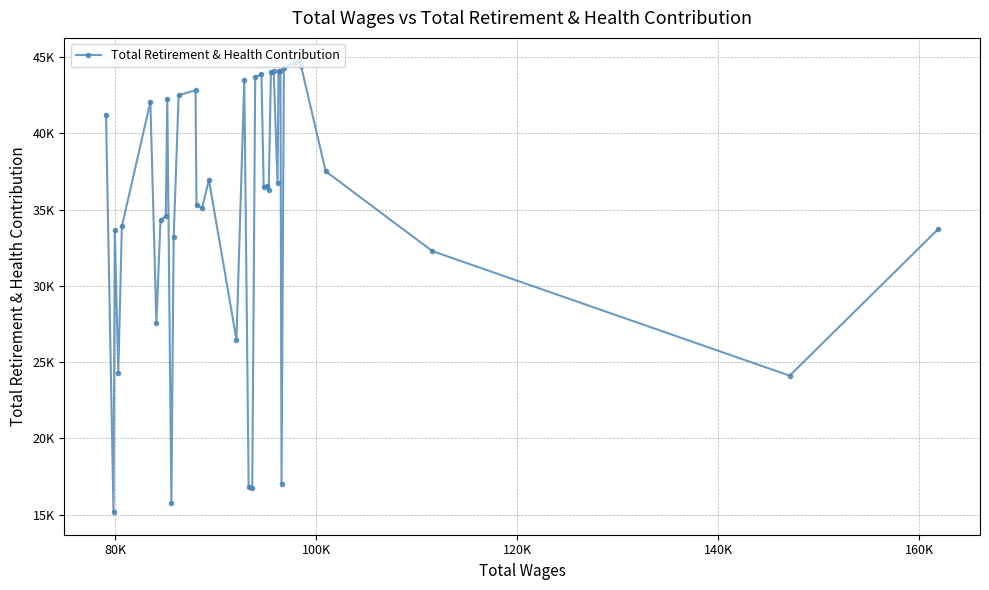

Is this an area chart (filled region under the line)?

No